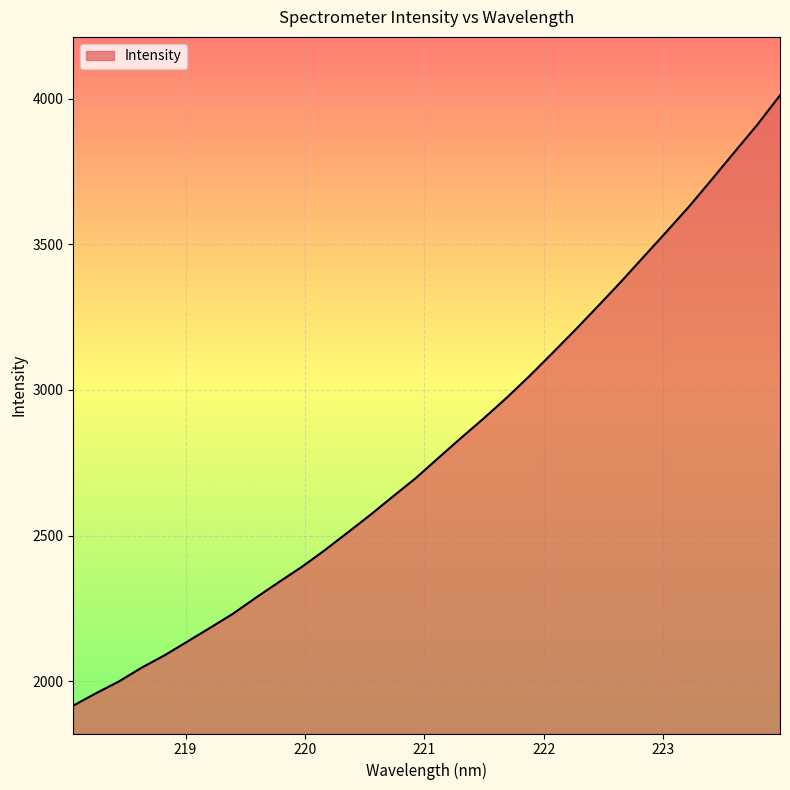

What is the difference between the maximum and minimum values?

2096.2